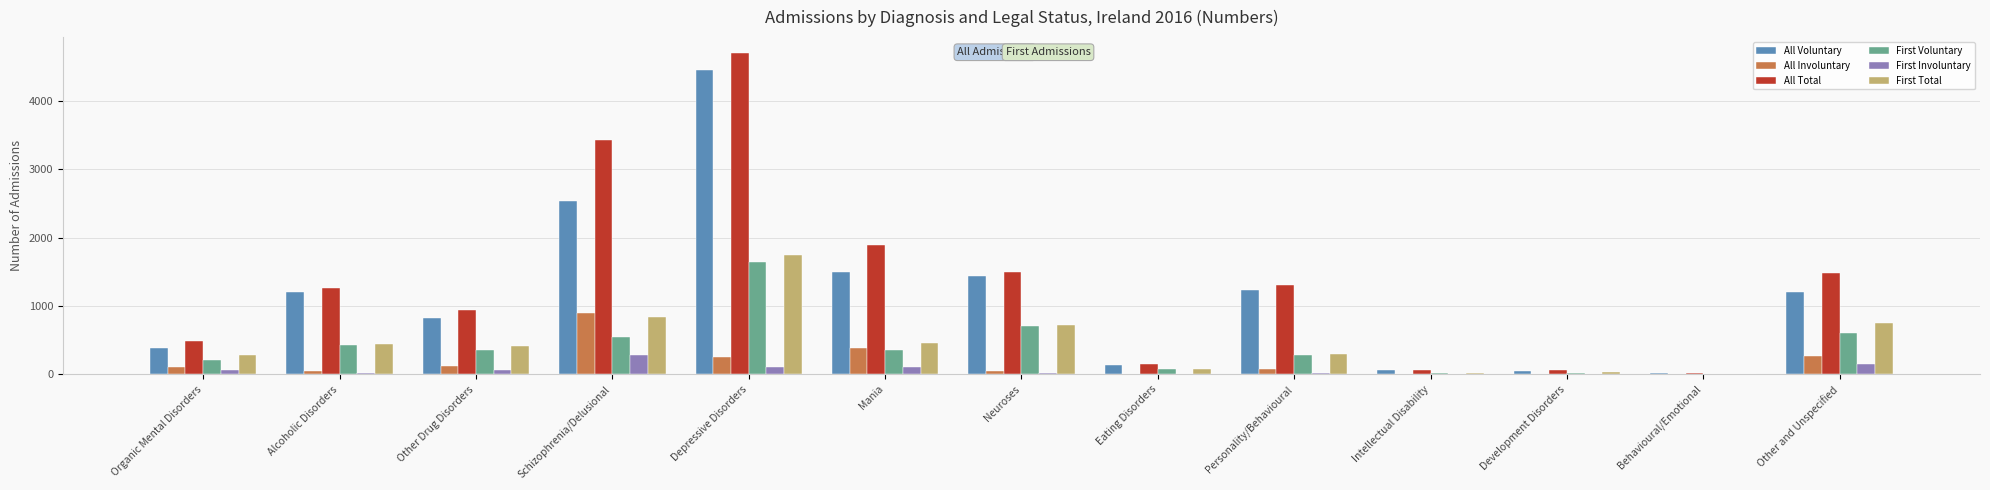

Are the bars grouped side by side (vs. stacked)?

Yes